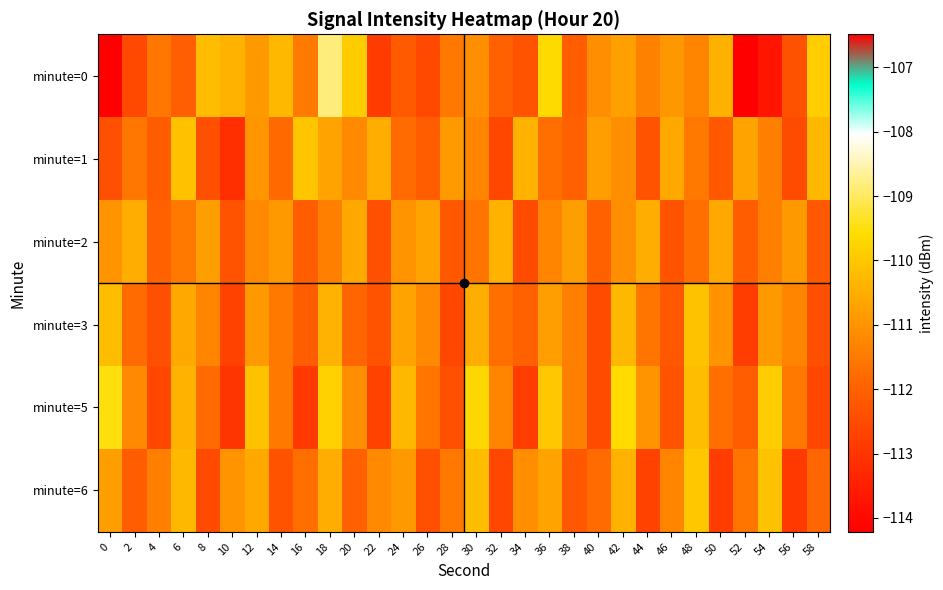

What is the smallest value displayed?

-114.2